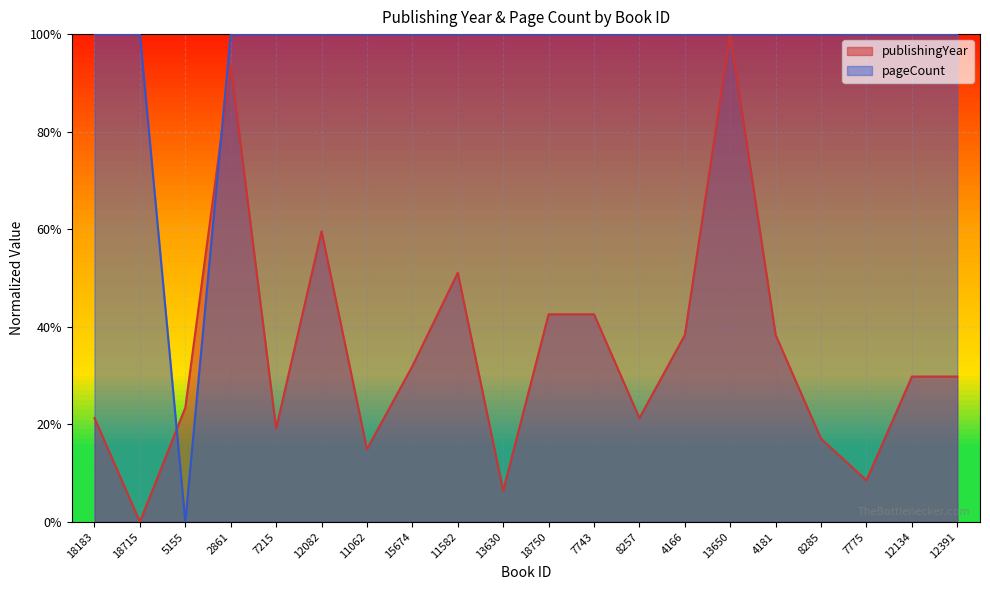

List the series in order of their overall mean, lowest first.

publishingYear, pageCount